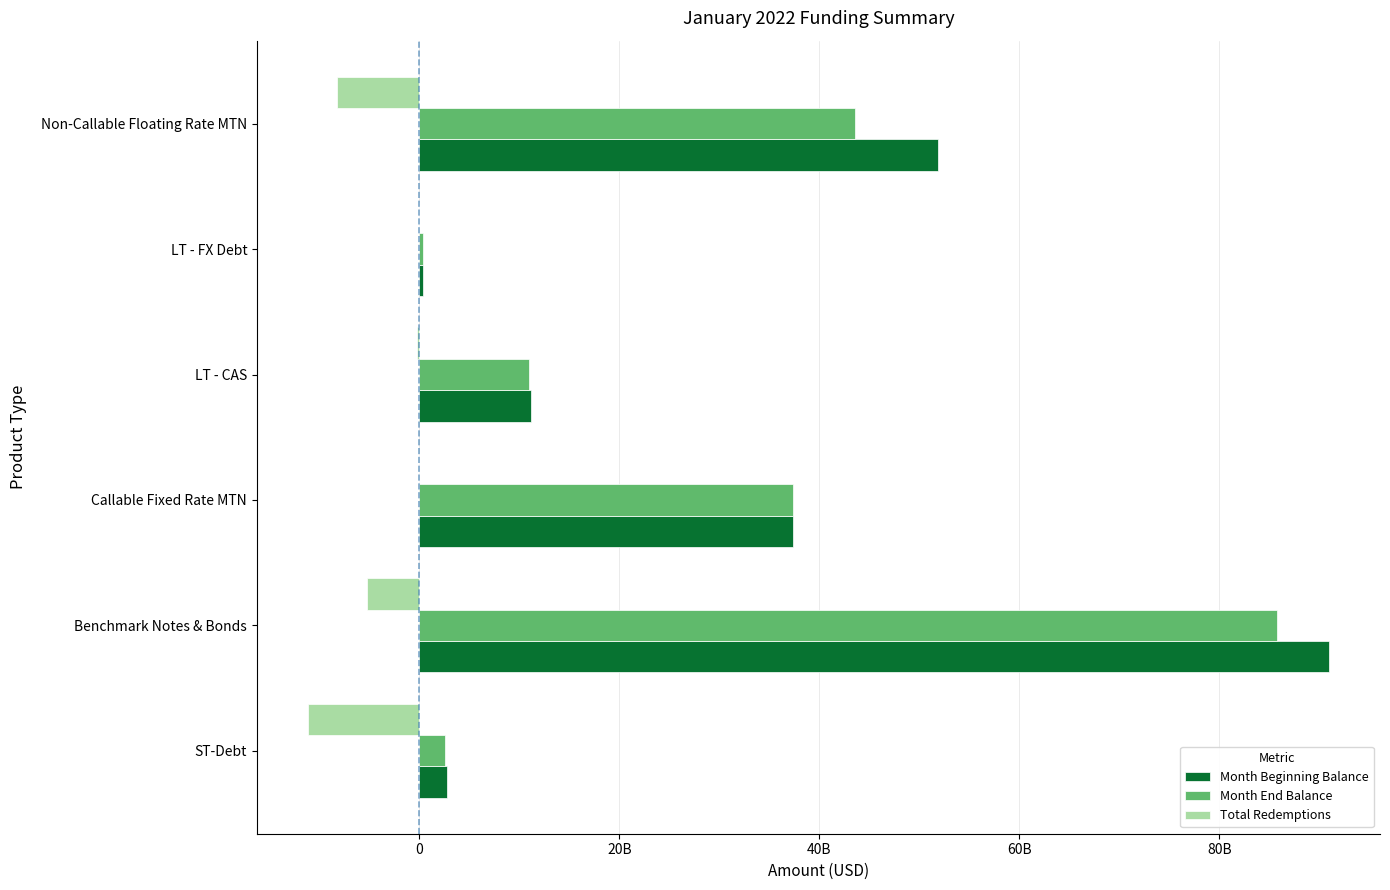

What are all the series names shown in the legend?

Month Beginning Balance, Month End Balance, Total Redemptions